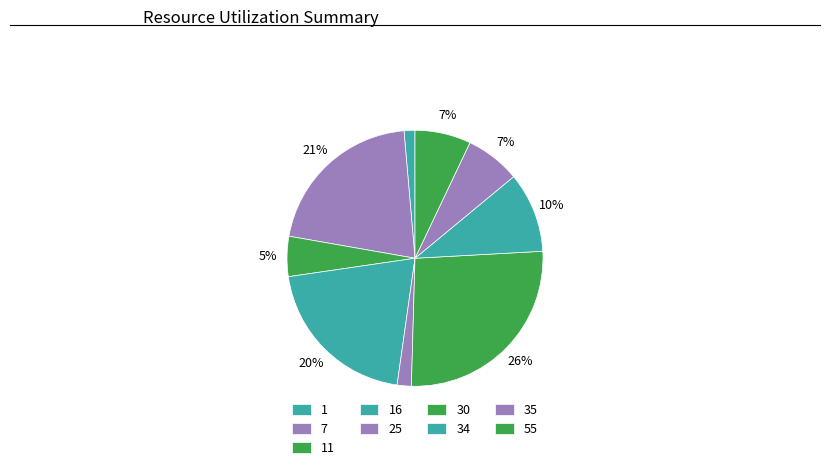

What is the ratio of the value at 30 to the value at 16?

1.3